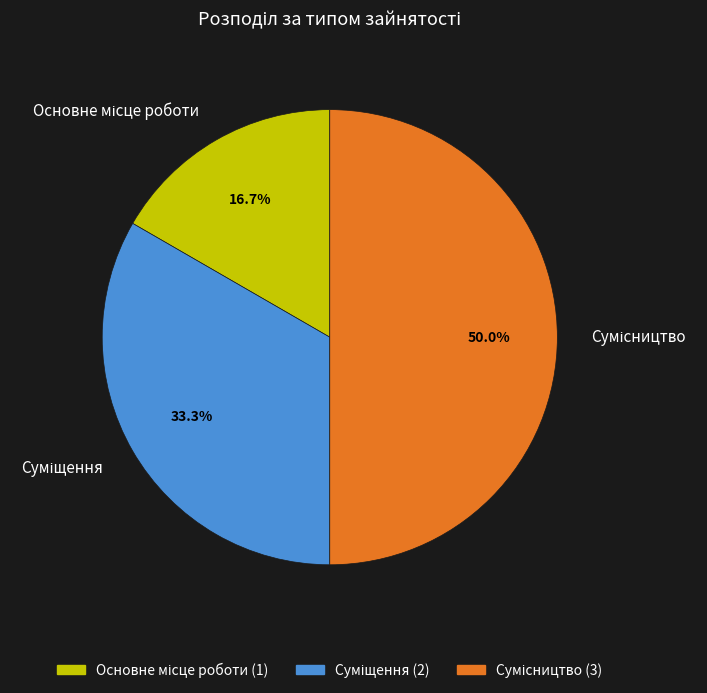

What is the ratio of the value at Суміщення to the value at Сумісництво?

0.7